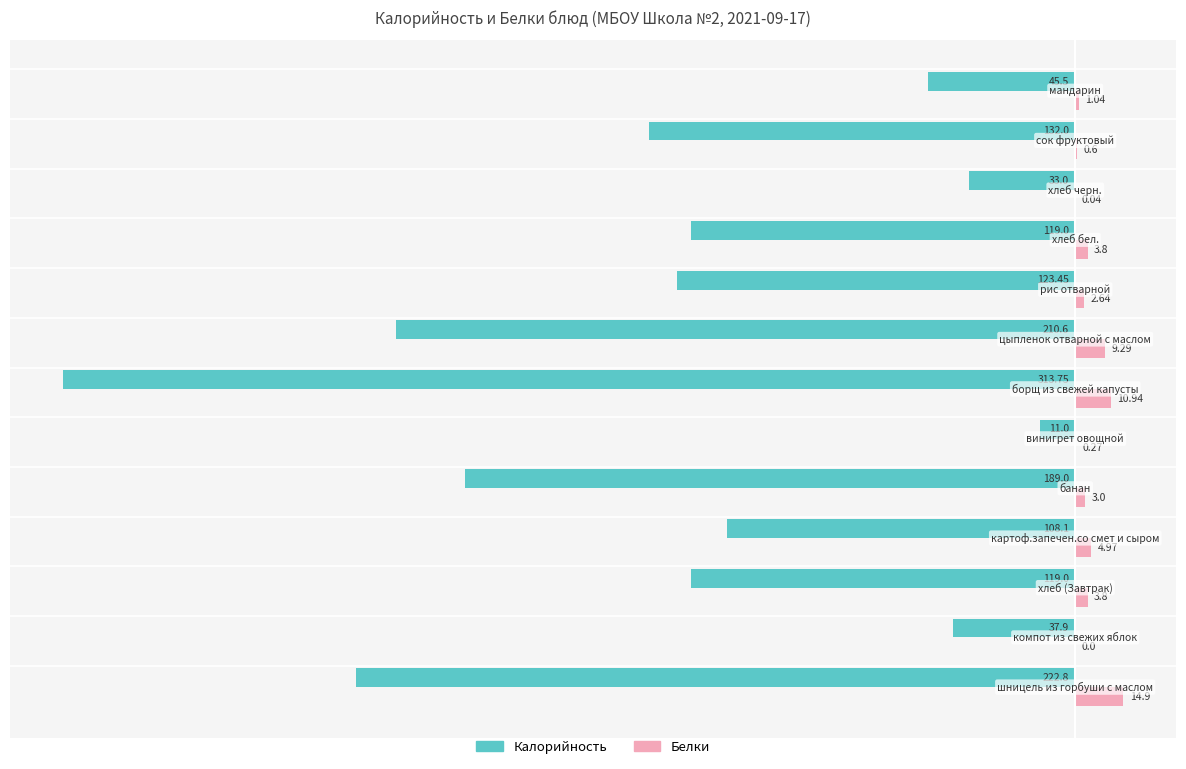

What are all the series names shown in the legend?

Калорийность, Белки